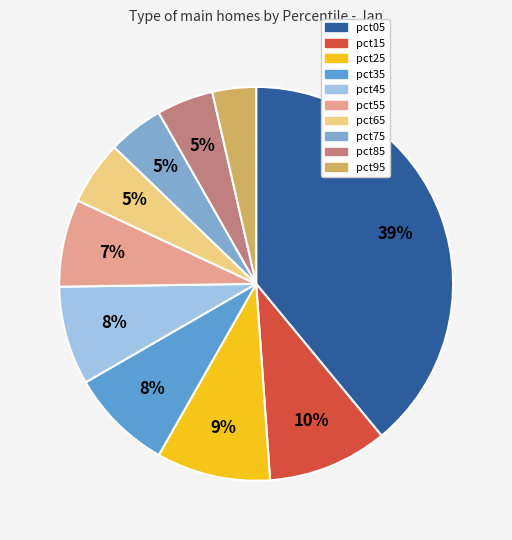

To the nearest percent, what percentage of the pie is pct85?

5%